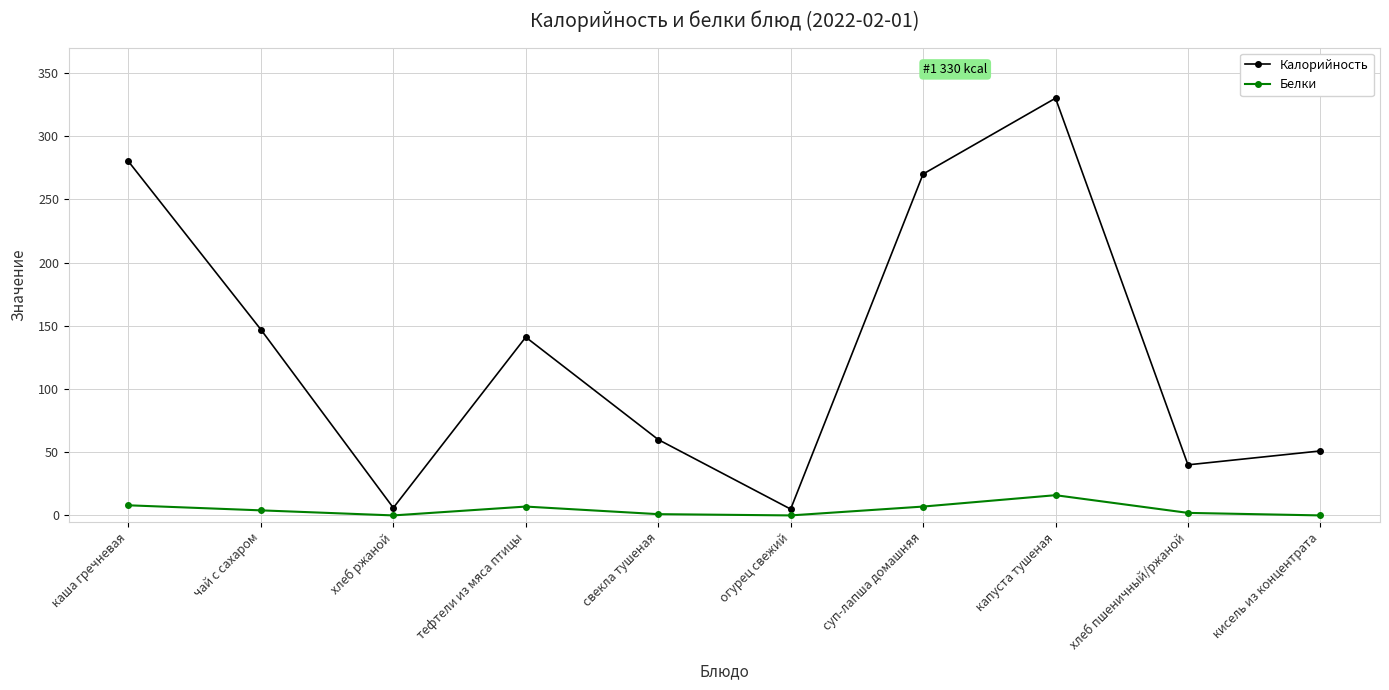

In Белки, how many points are lower than both neighbors (excluding endpoints)?

2